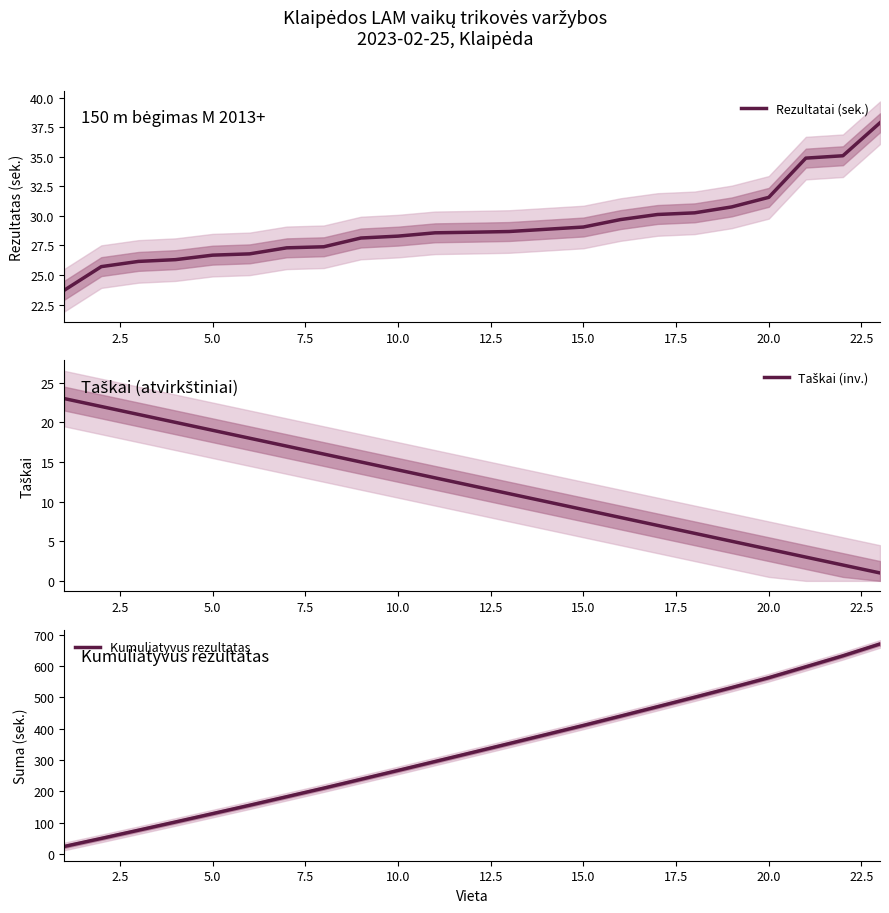

What is the minimum value for Rezultatai (sek.)?

23.7